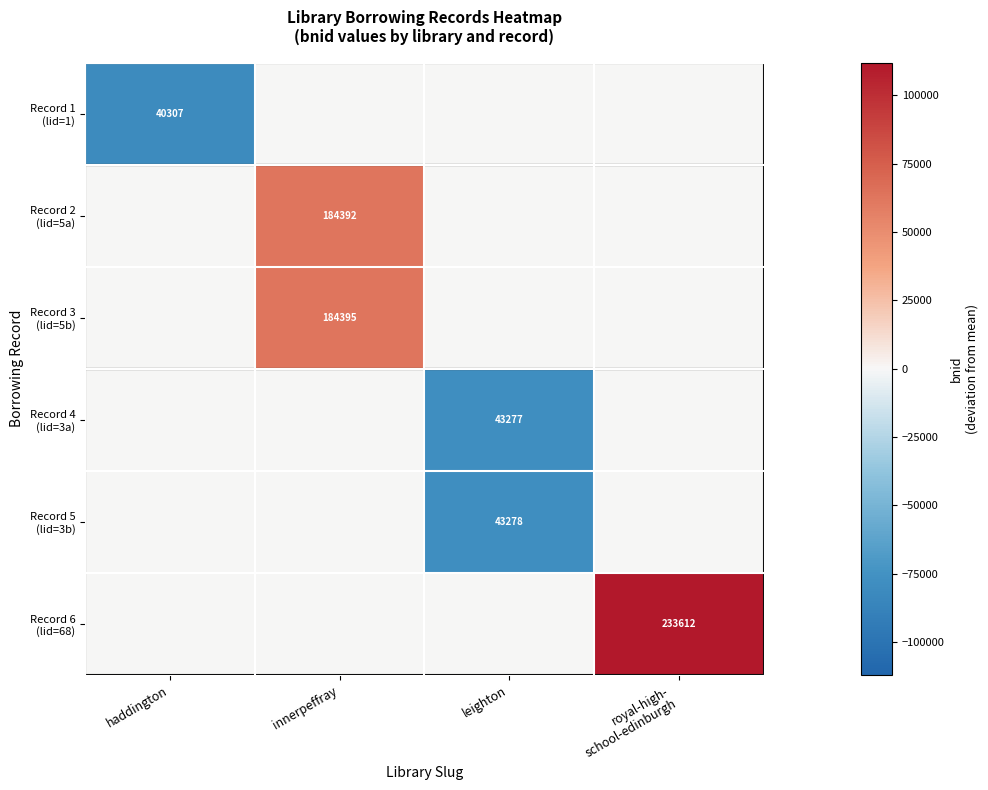

Which label corresponds to the smallest value in the chart?

haddington